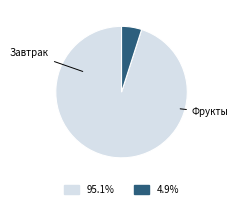

Does any single category account for the majority?

Yes